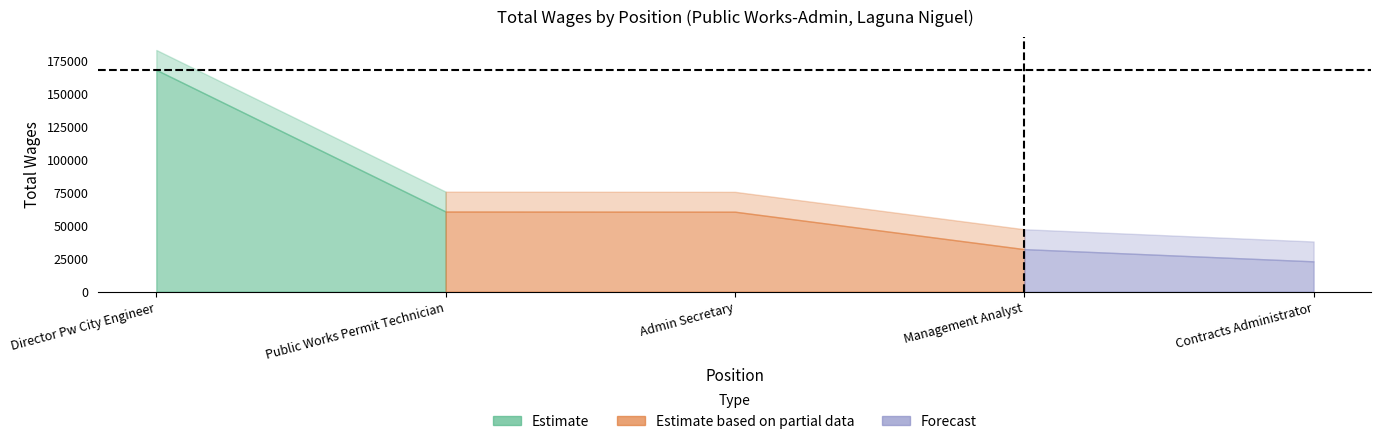

Rank the categories by value from highest to lowest.

Director Pw City Engineer, Public Works Permit Technician, Admin Secretary, Management Analyst, Contracts Administrator